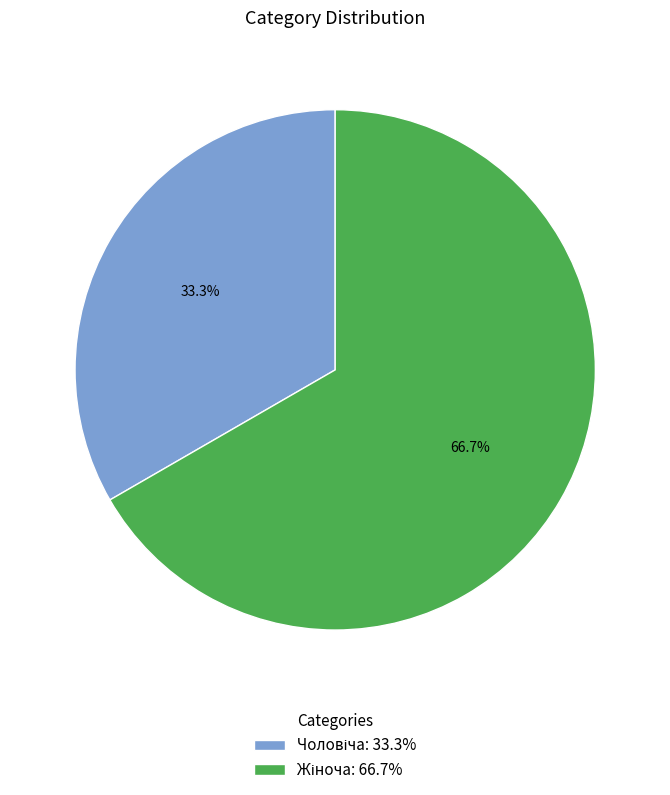

Is there any slice that represents more than half of the pie?

Yes